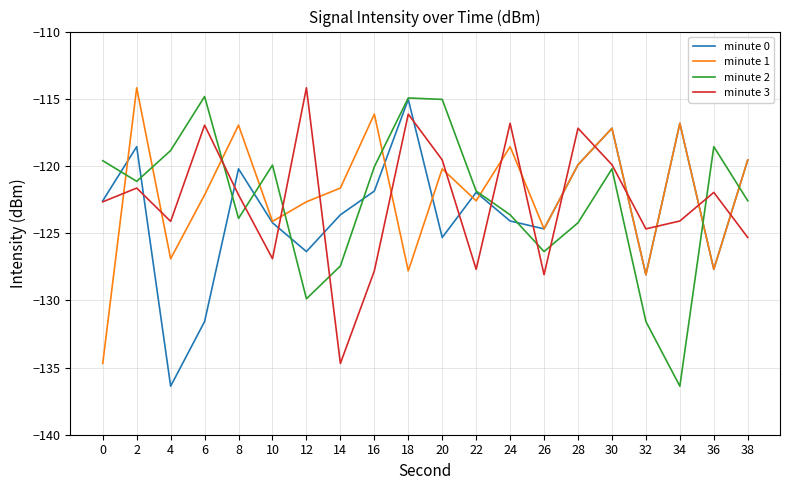

What is the minimum value shown in the chart?

-136.4